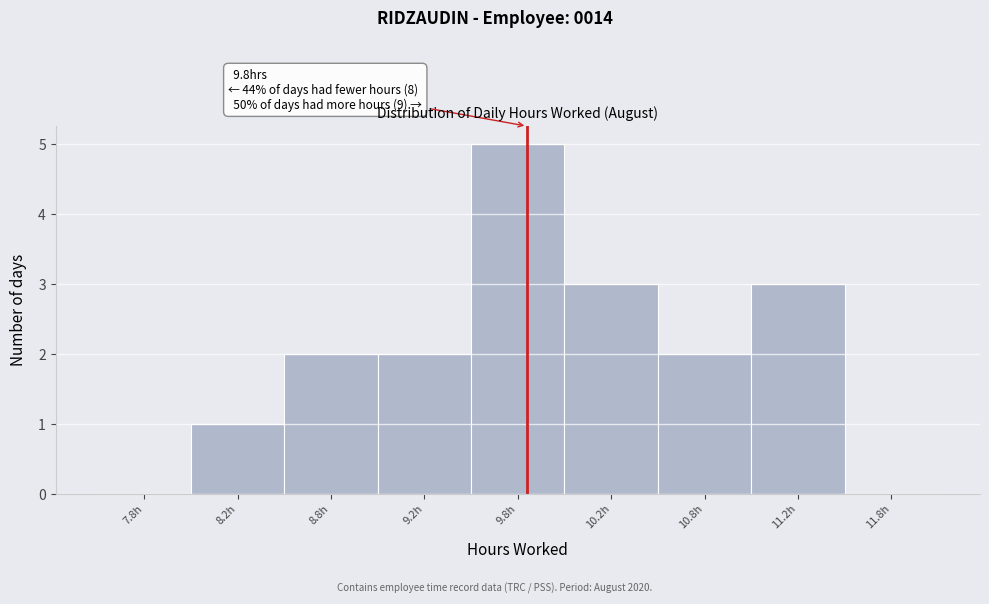

Reading left to right, transcribe all the data shown in this chart.

7.8h=0	8.2h=1	8.8h=2	9.2h=2	9.8h=5	10.2h=3	10.8h=2	11.2h=3	11.8h=0